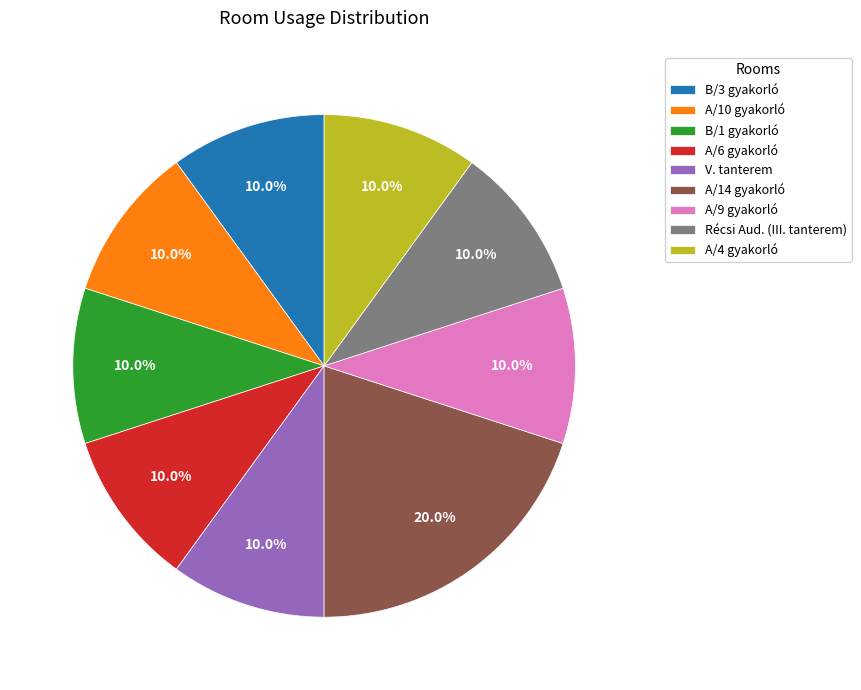

Approximately how many times larger is the value at A/6 gyakorló compared to A/9 gyakorló?

1.0